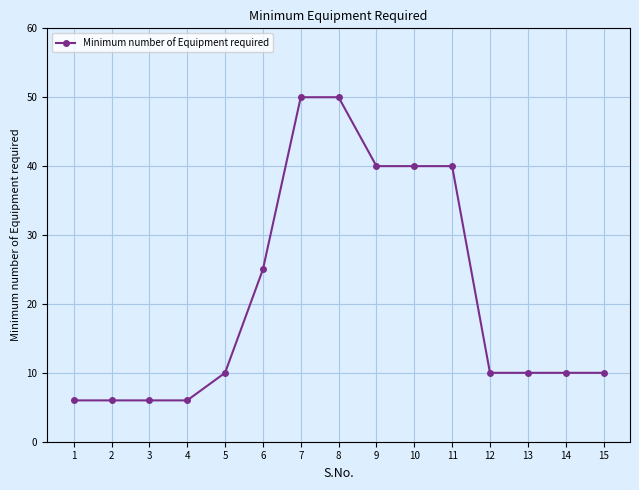

What is the change in value from 5 to 11?

+30